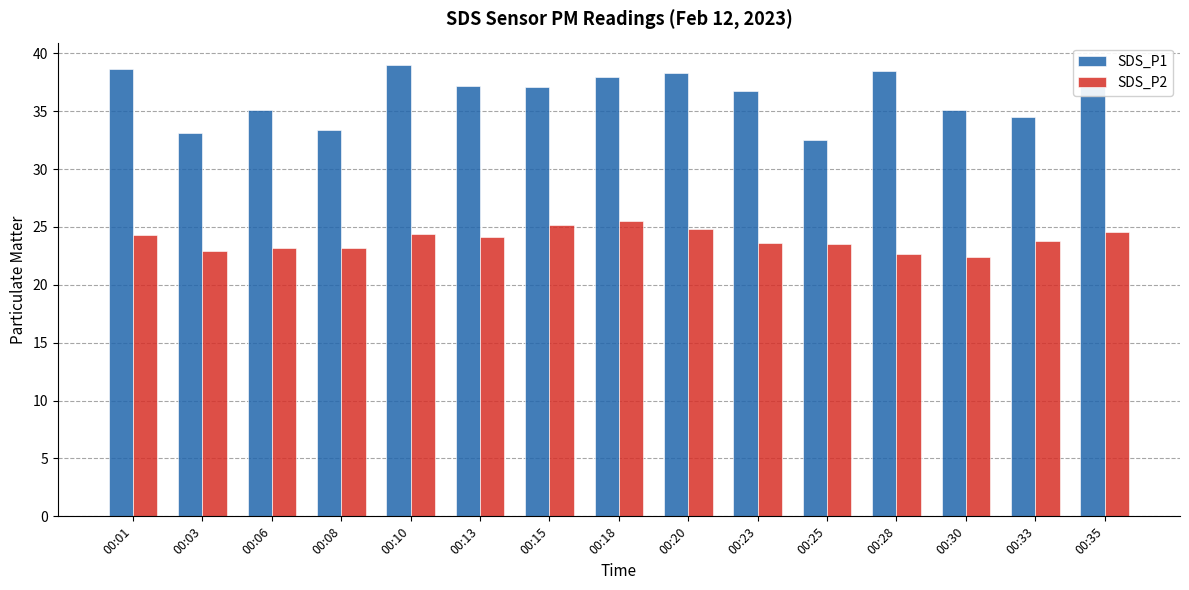

Rank the series by their maximum value, from highest to lowest.

SDS_P1, SDS_P2